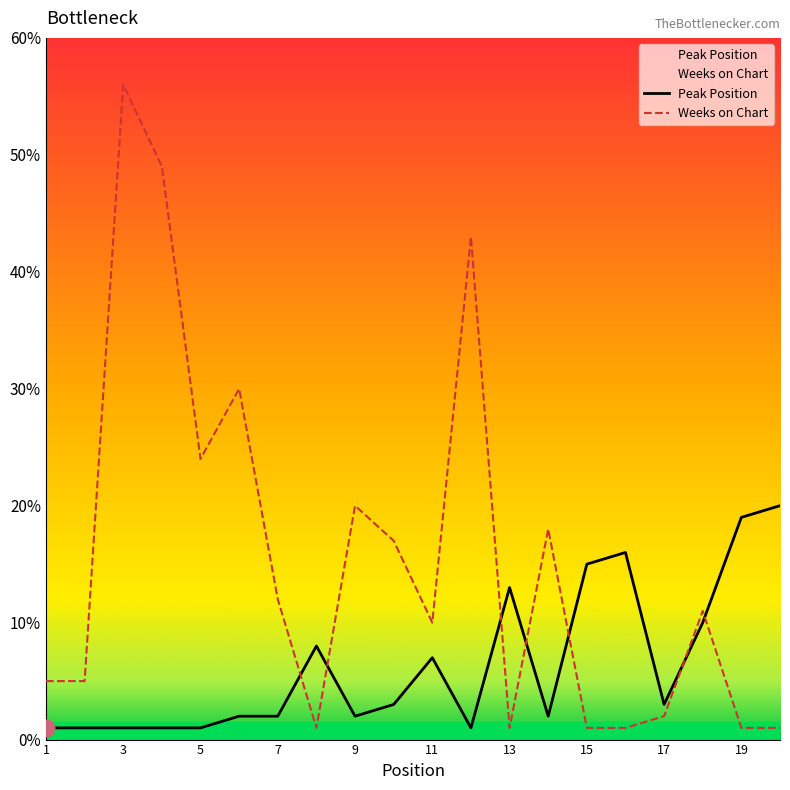

True or false: Peak Position has a value of 1 at 5.

True